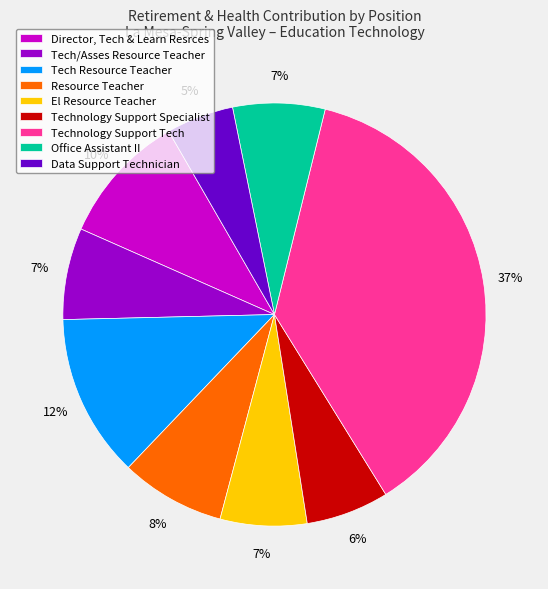

How many slices are in this pie chart?

9